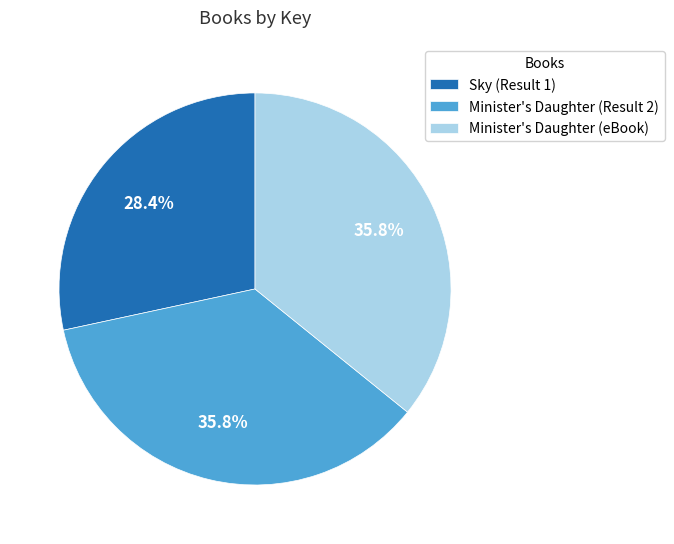

To the nearest percent, what percentage of the pie is Sky (Result 1)?

28%